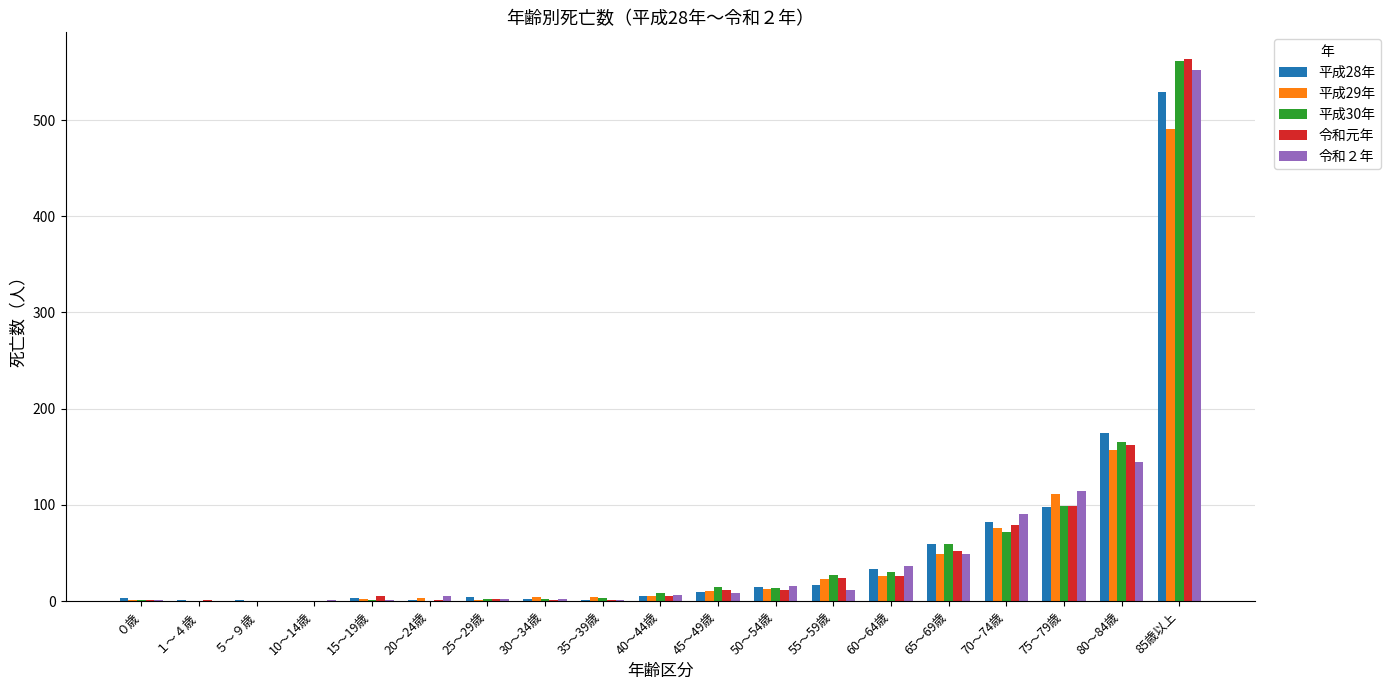

At which category is the sum across all series the highest?

85歳以上